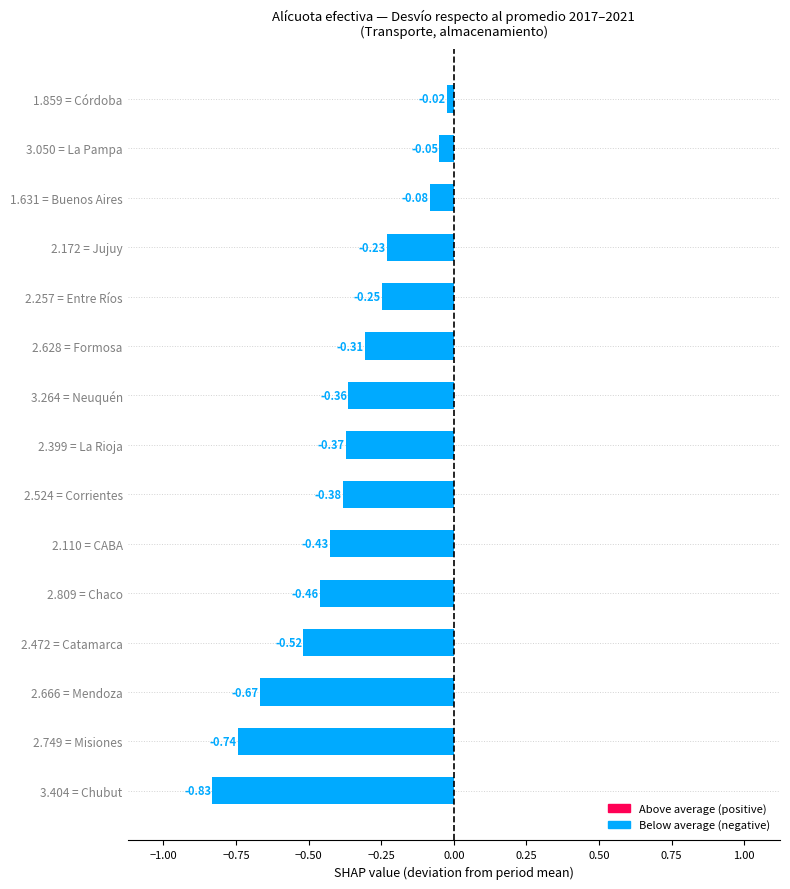

What is the sum of all values?

-5.7